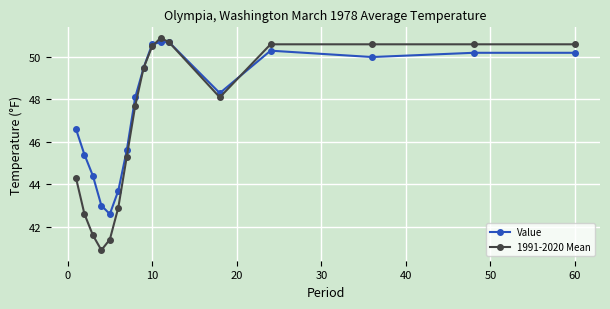

Rank the series by their maximum value, from lowest to highest.

Value, 1991-2020 Mean